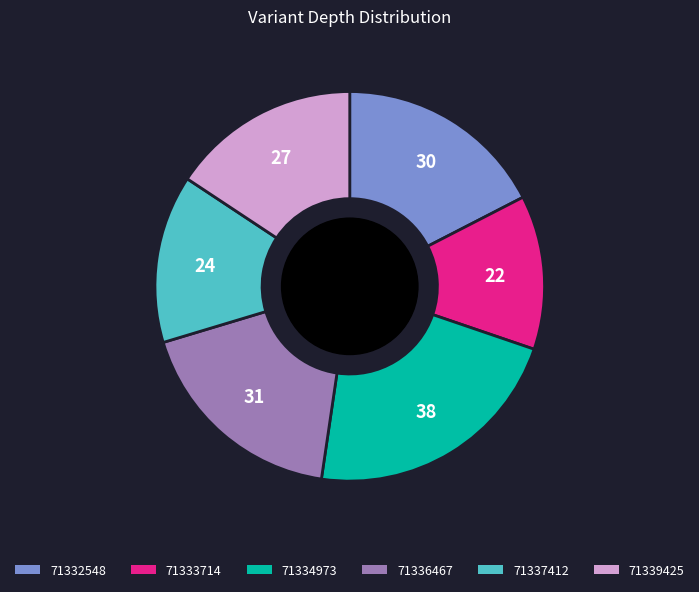

Is it true that 71333714 is 13% of the pie?

True